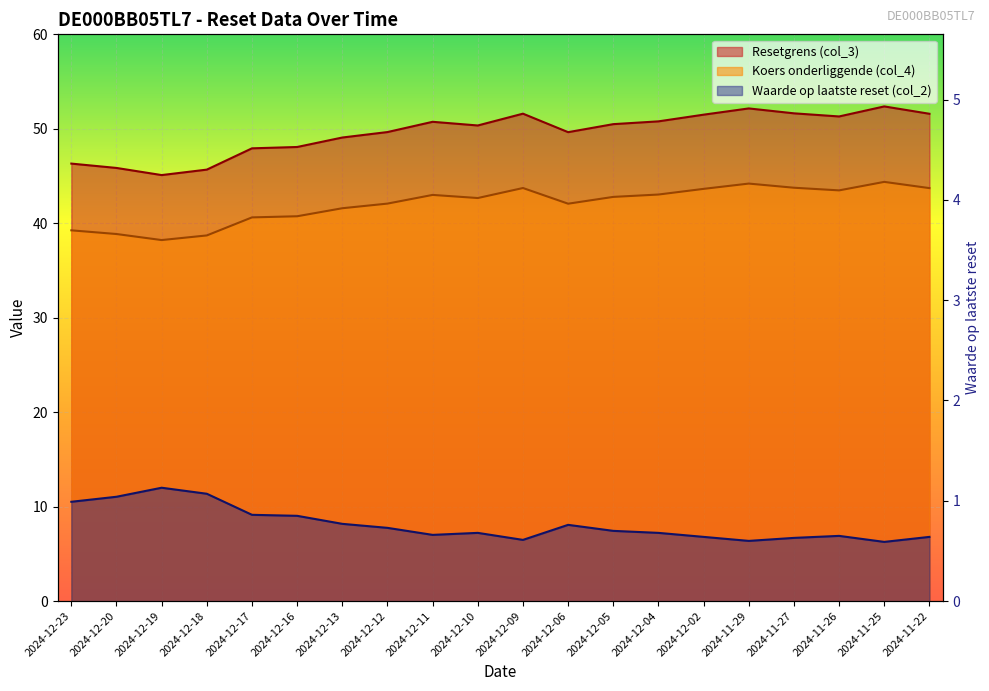

Which category has the lowest value in the Waarde op laatste reset (col_2) series?

2024-11-25